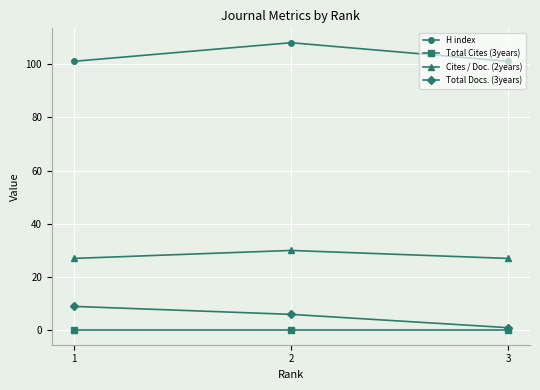

Which series changed the most between 1 and 3?

Total Docs. (3years)